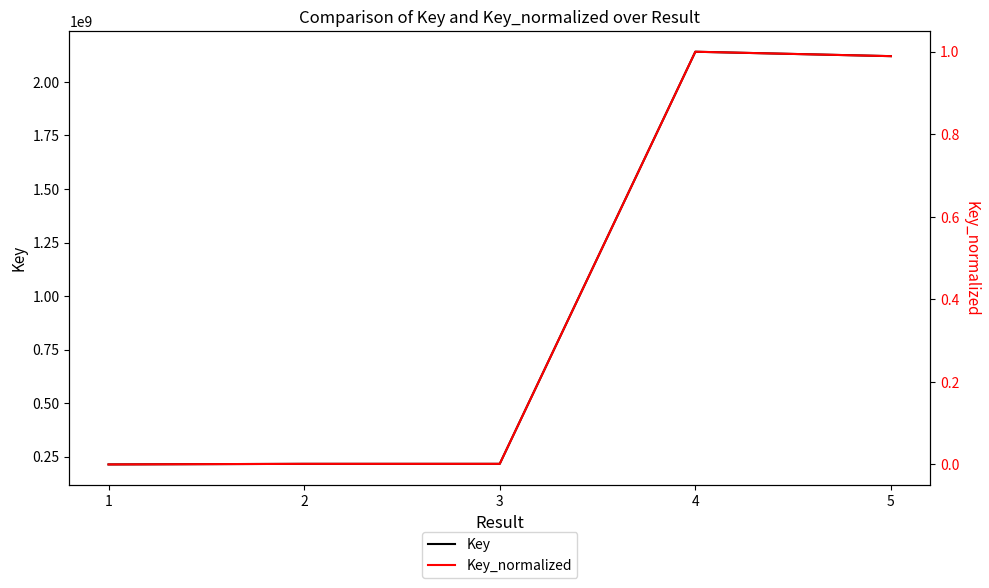

Does the chart have visible grid lines?

No